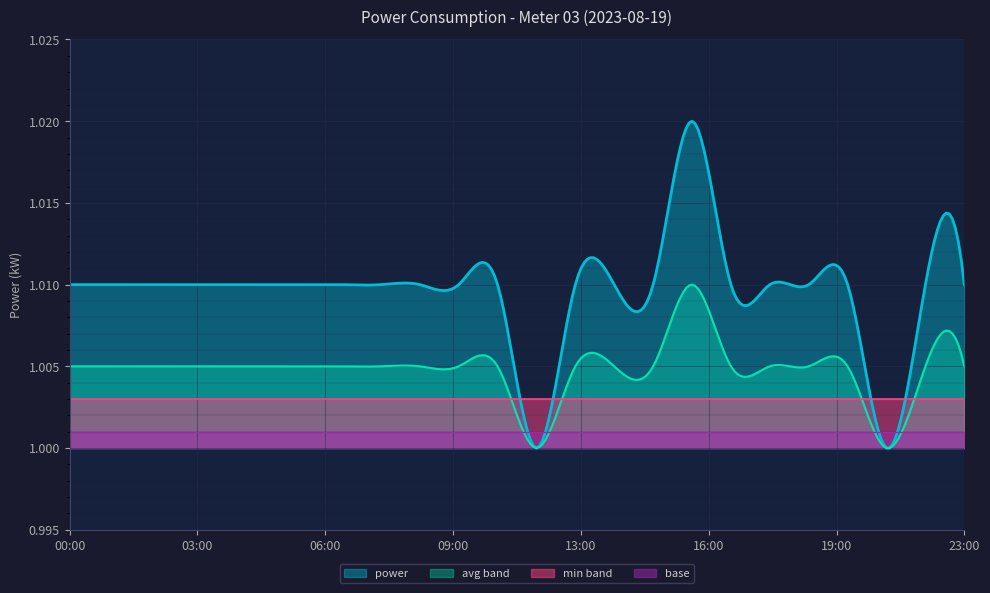

The chart shows a value of 1.0 at 07:00. True or false?

True